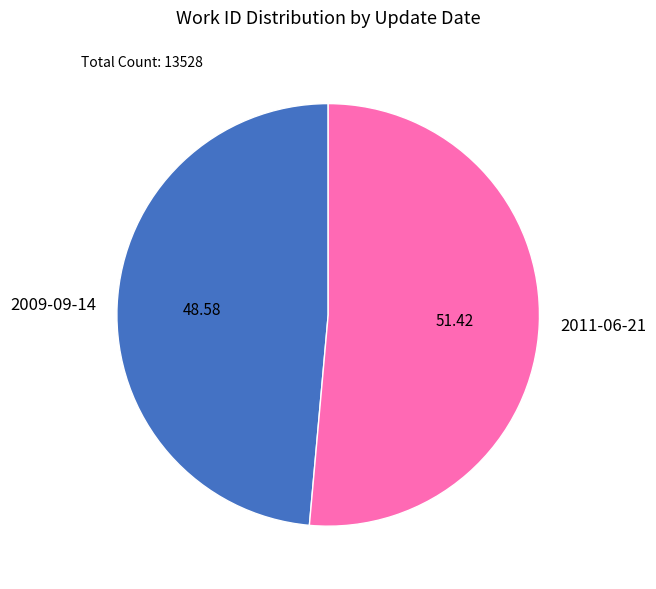

Which has a higher value, 2009-09-14 or 2011-06-21?

2011-06-21